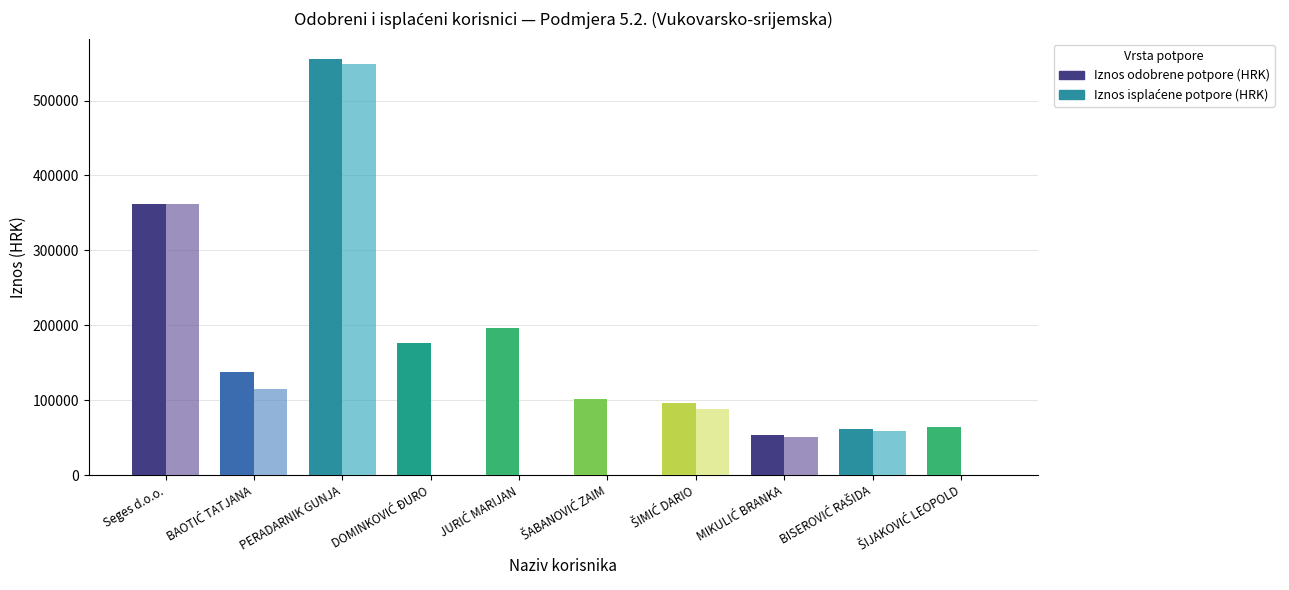

At which label does Iznos odobrene potpore (HRK) reach its peak?

PERADARNIK GUNJA